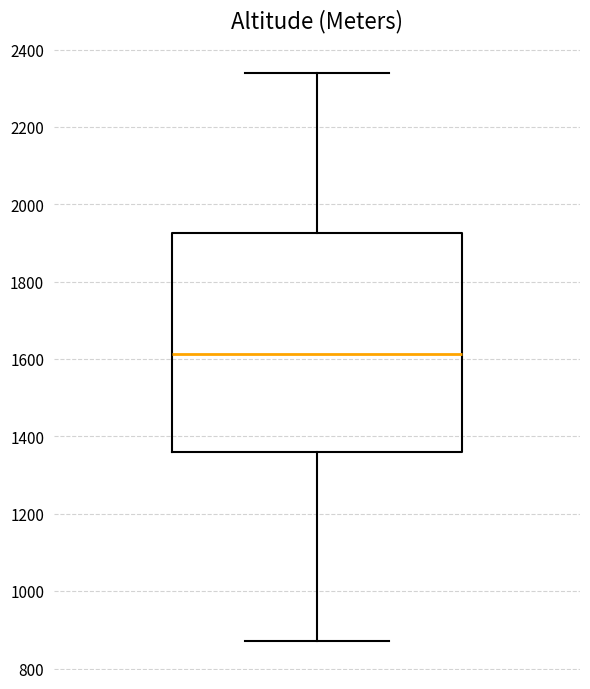

Where does the median line of the box sit on the y-axis? The values are not printed on the chart, so give them approximately, as read against the axis.

1620